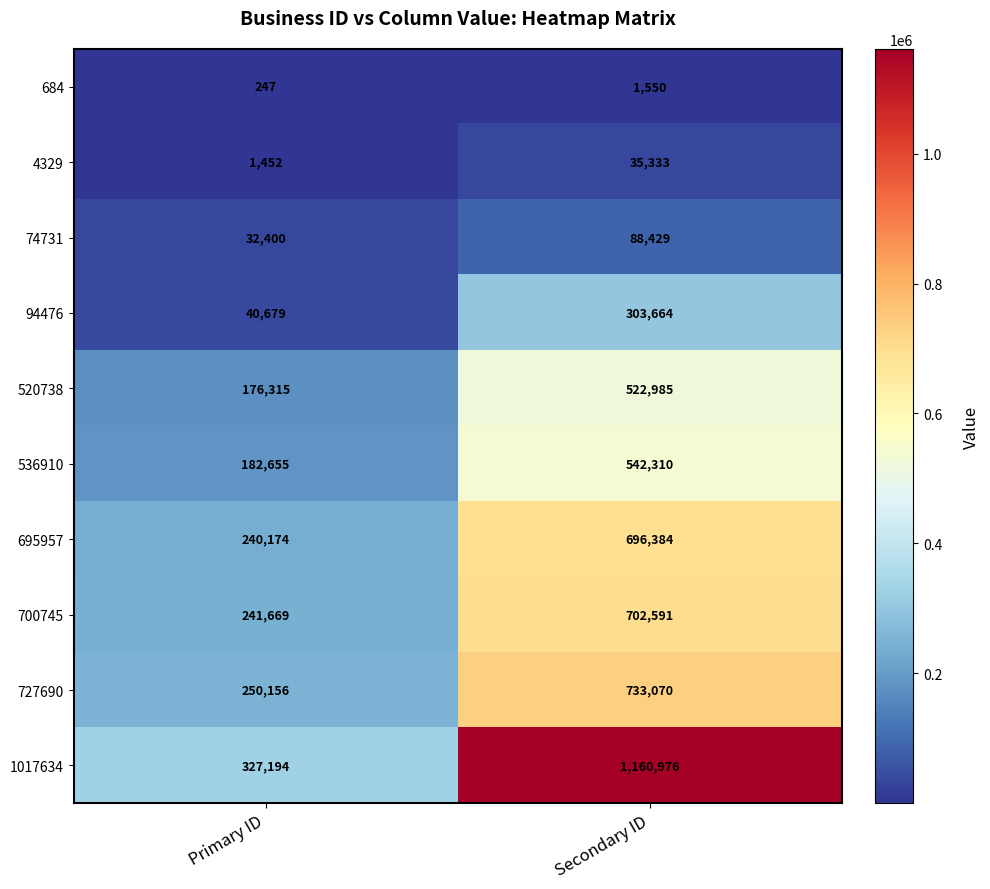

Read the 4329 value at Secondary ID.

35333